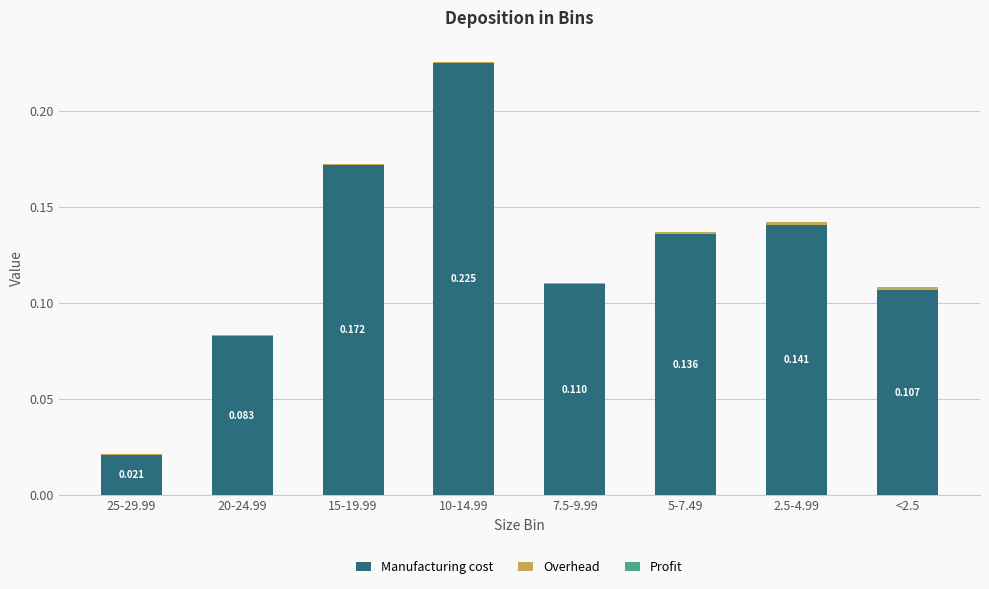

Is it true that Manufacturing cost equals 0.2 at 15-19.99?

True